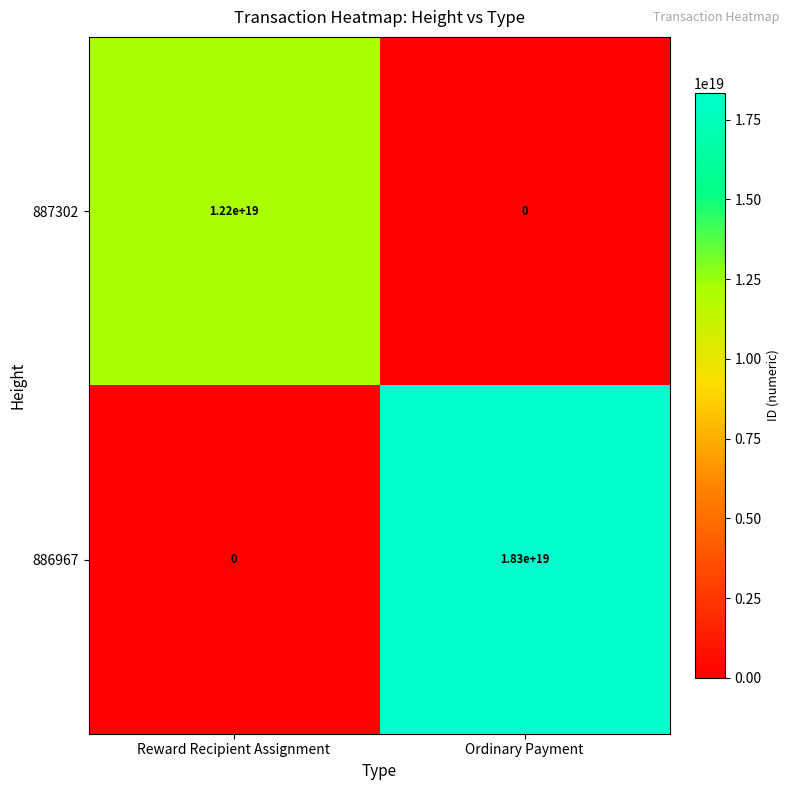

At which category is the sum across all series the highest?

Ordinary Payment